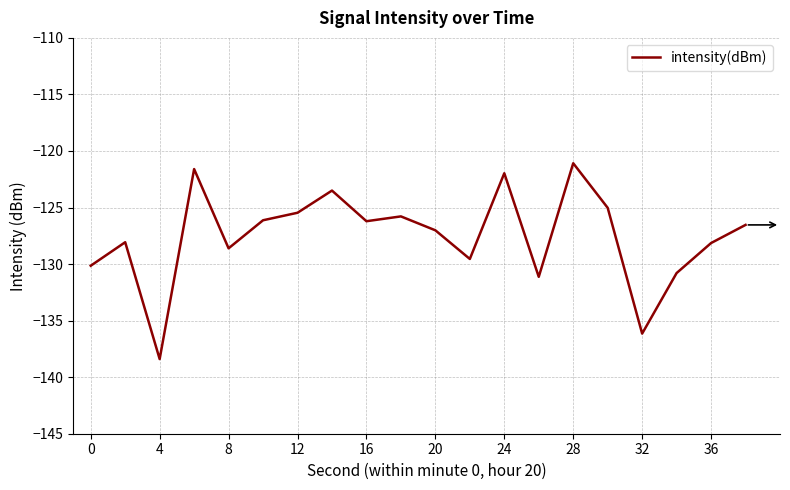

How many lines are shown in the chart?

1